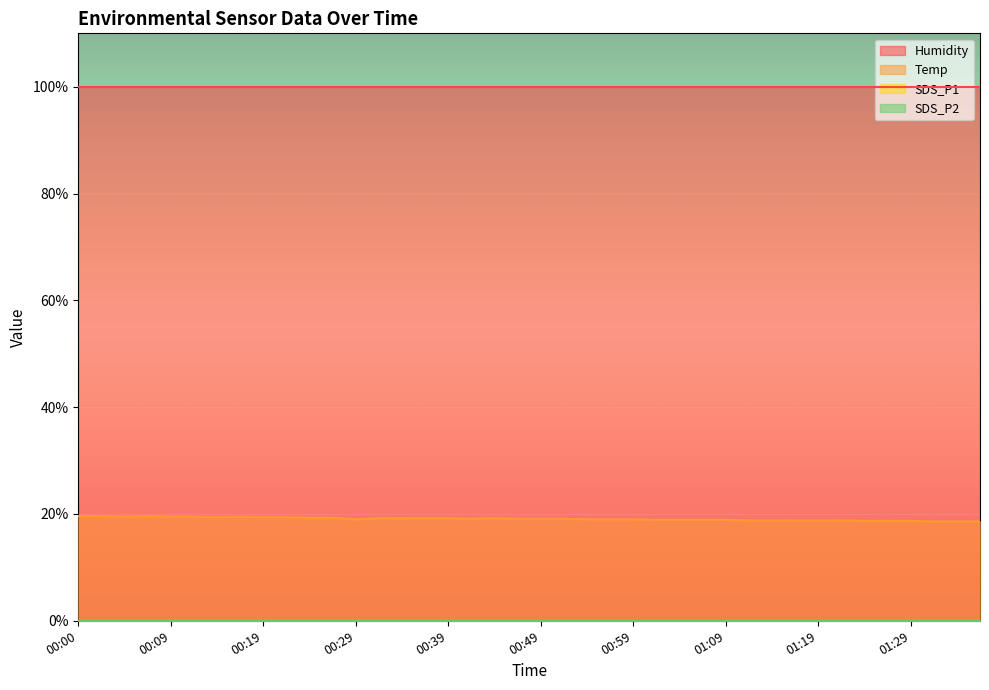

At which label does SDS_P2 reach its peak?

00:00